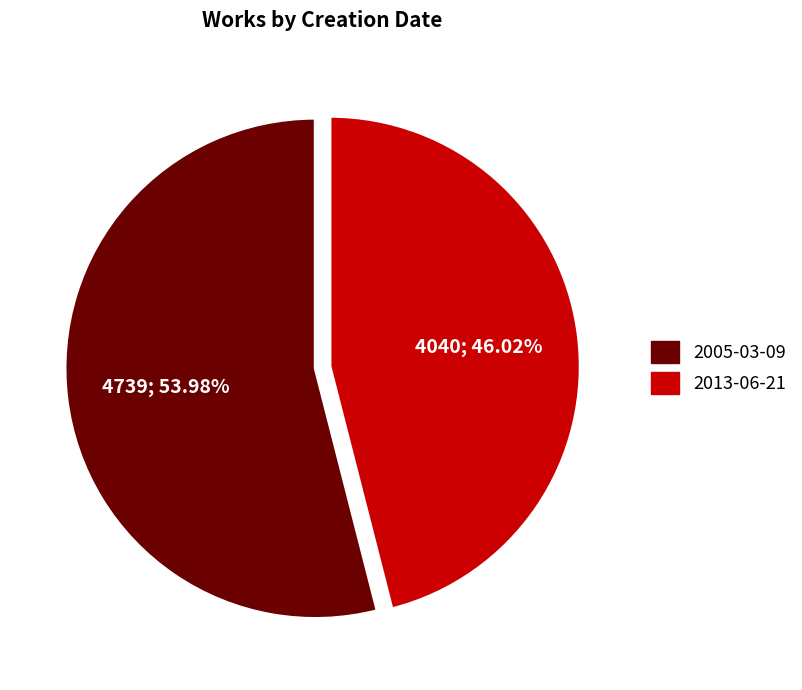

Between 2013-06-21 and 2005-03-09, which is larger?

2005-03-09